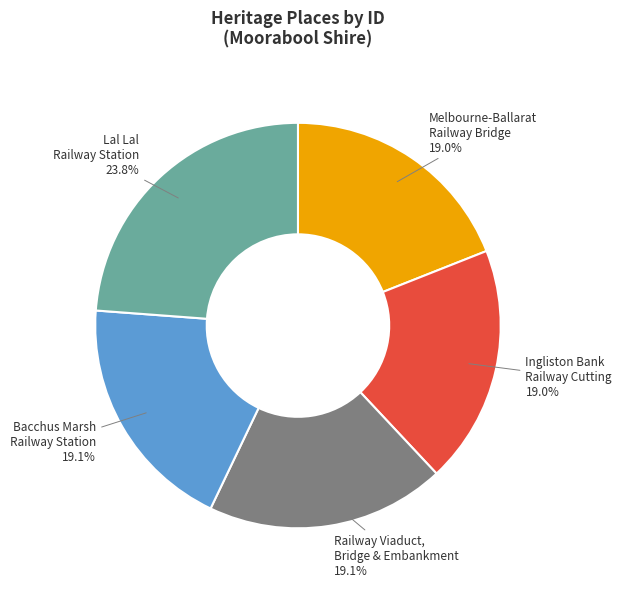

Between Lal Lal Railway Station and Railway Viaduct, Bridge & Embankment, which is larger?

Lal Lal Railway Station